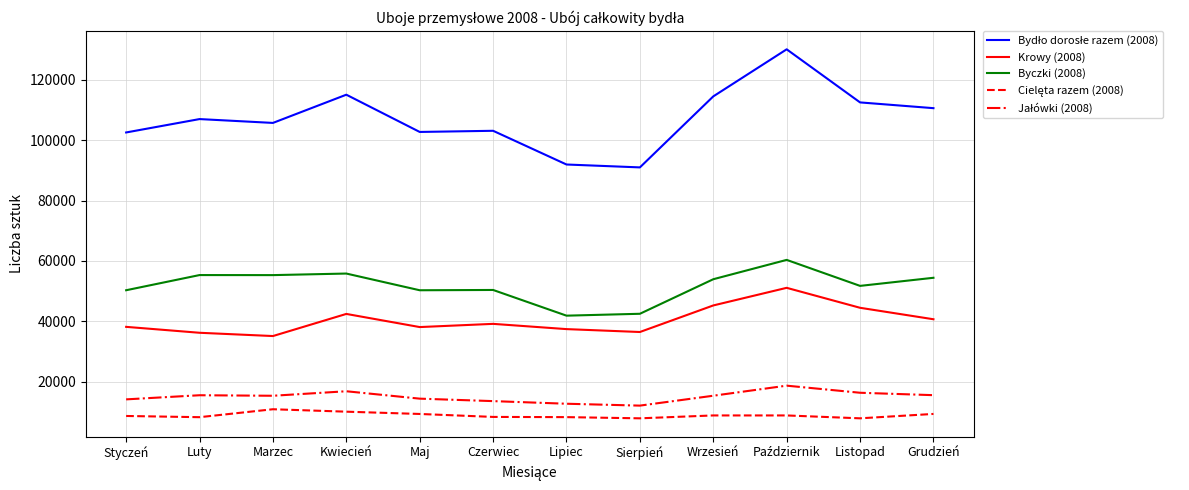

What is the difference between the maximum and minimum values in the Krowy (2008) series?

15976